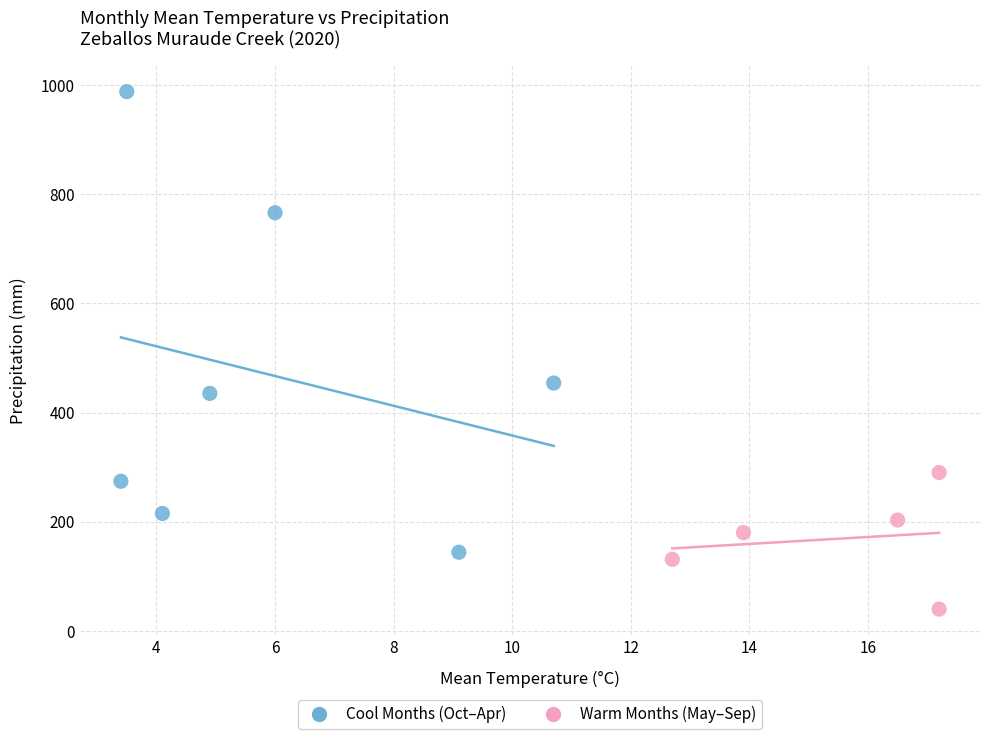

Which series has the largest Y range (max minus min)?

Cool Months (Oct–Apr)